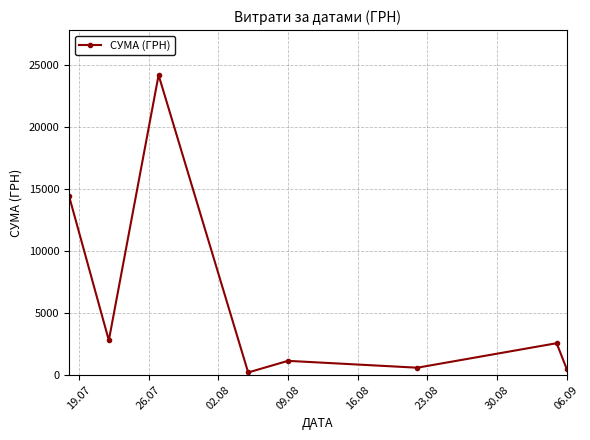

True or false: the data has more than 1 interior local peaks.

True